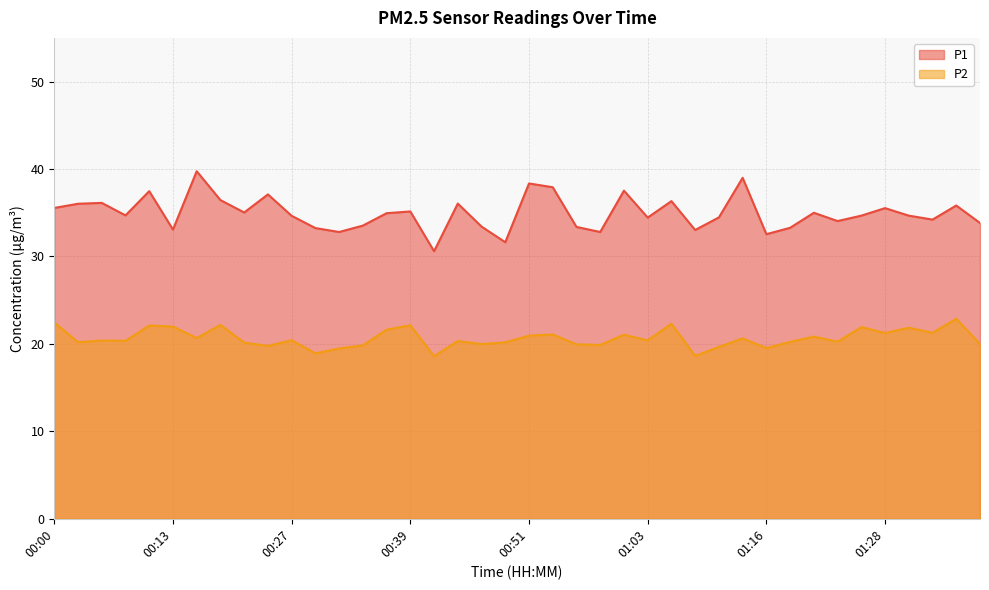

At which label is P1 closest to 35?

01:20